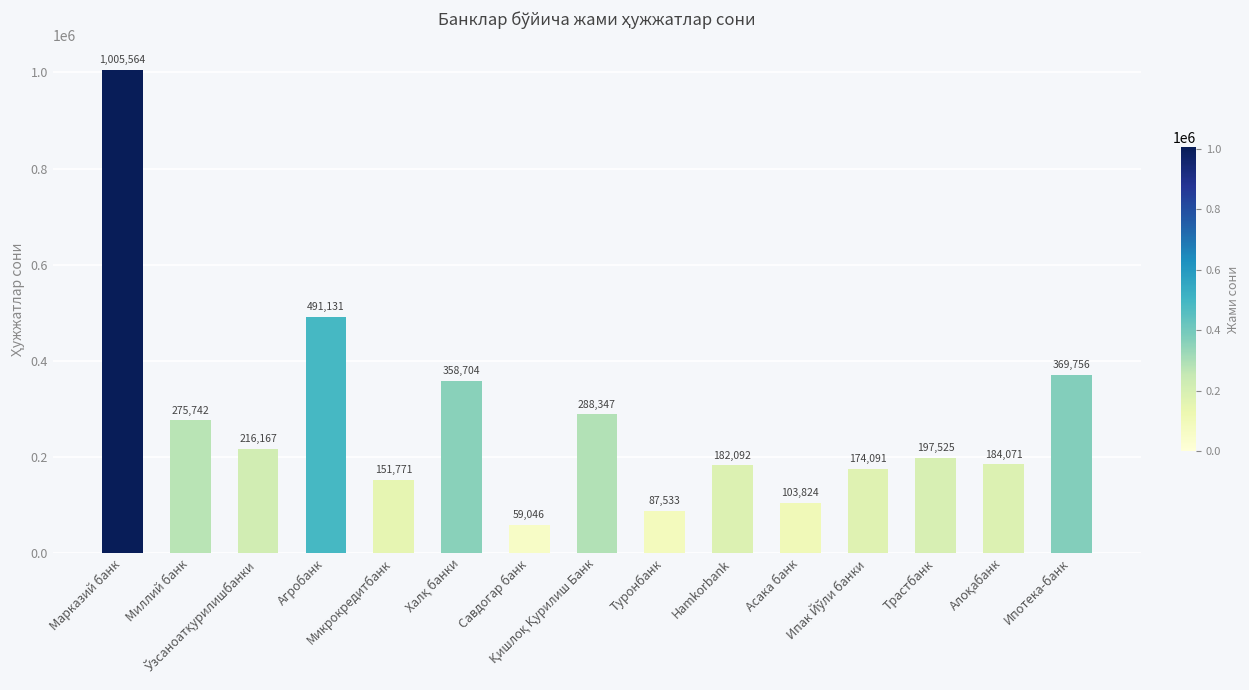

What is the value of the 3rd bar from the left?

216167